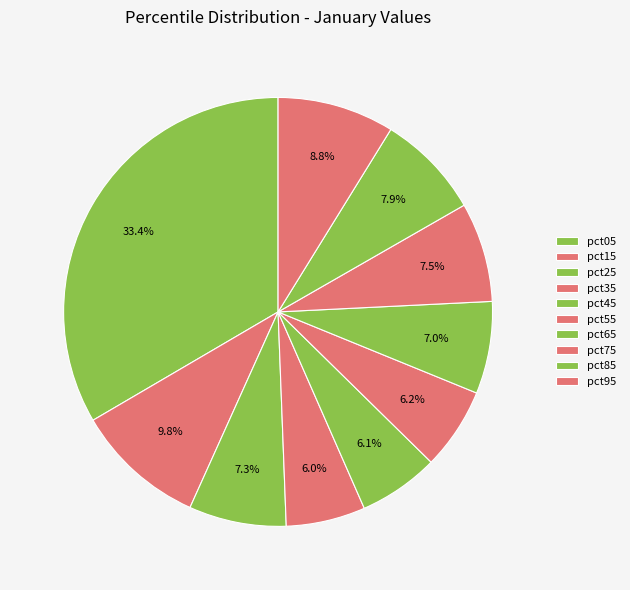

Between pct25 and pct85, which is larger?

pct85